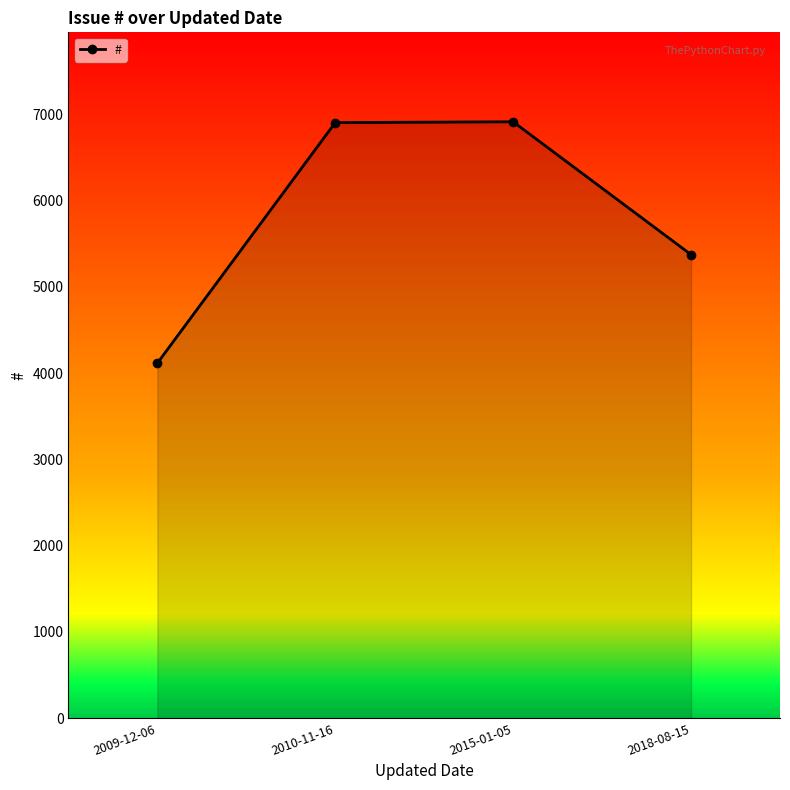

How many points are higher than both their immediate neighbors (excluding endpoints)?

1